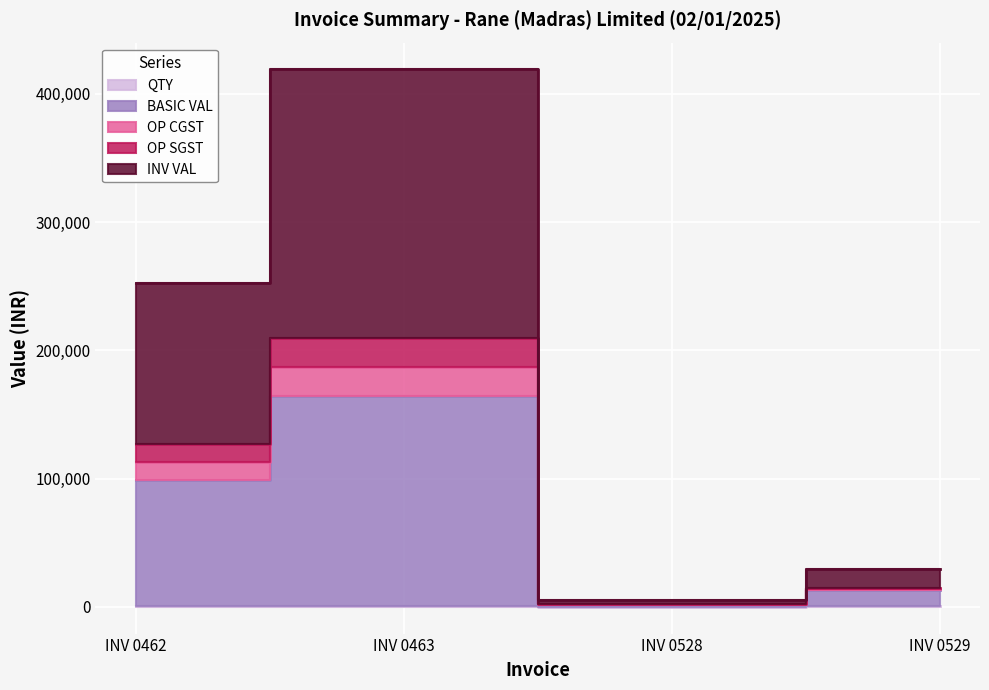

How many values in the QTY series exceed 400?

1